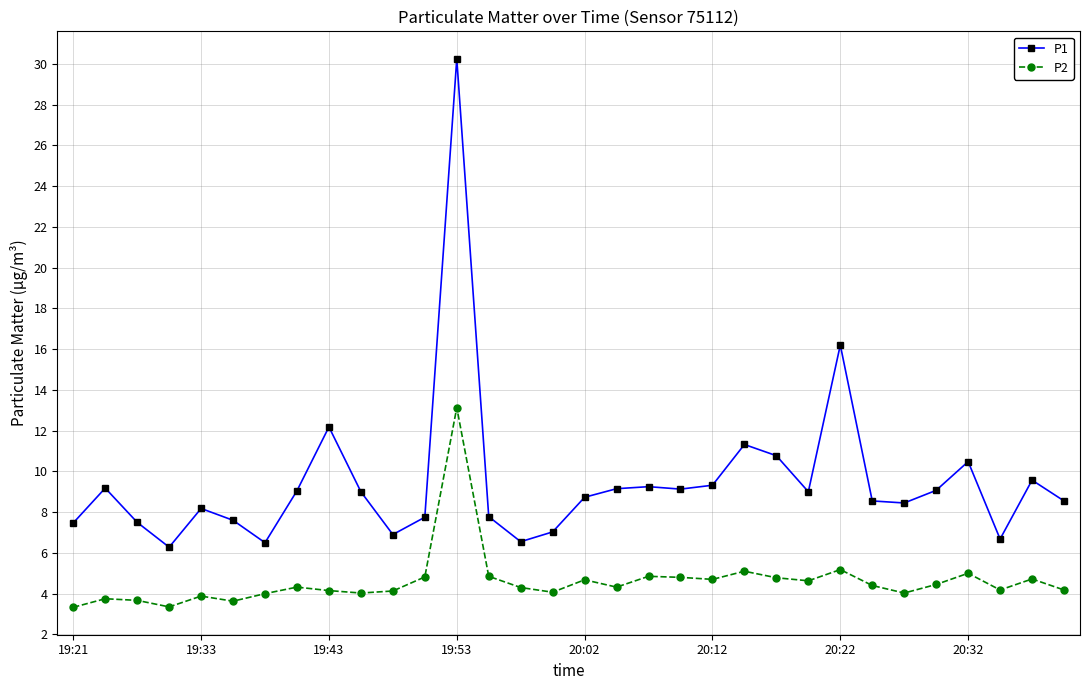

Which series has the widest spread of values?

P1